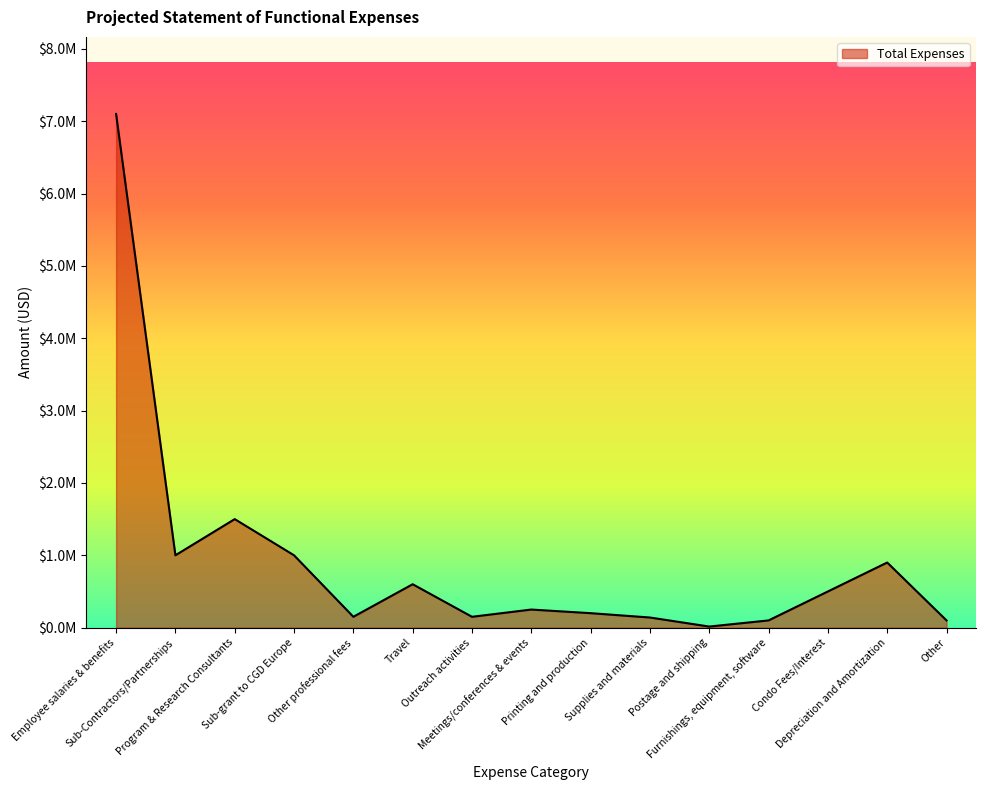

Reading left to right, what are all the values shown in this chart?

Employee salaries & benefits=7100000	Sub-Contractors/Partnerships=1000000	Program & Research Consultants=1500000	Sub-grant to CGD Europe=1000000	Other professional fees=150000	Travel=600000	Outreach activities=150000	Meetings/conferences & events=250000	Printing and production=200000	Supplies and materials=140000	Postage and shipping=15000	Furnishings, equipment, software=100000	Condo Fees/Interest=500000	Depreciation and Amortization=900000	Other=100000